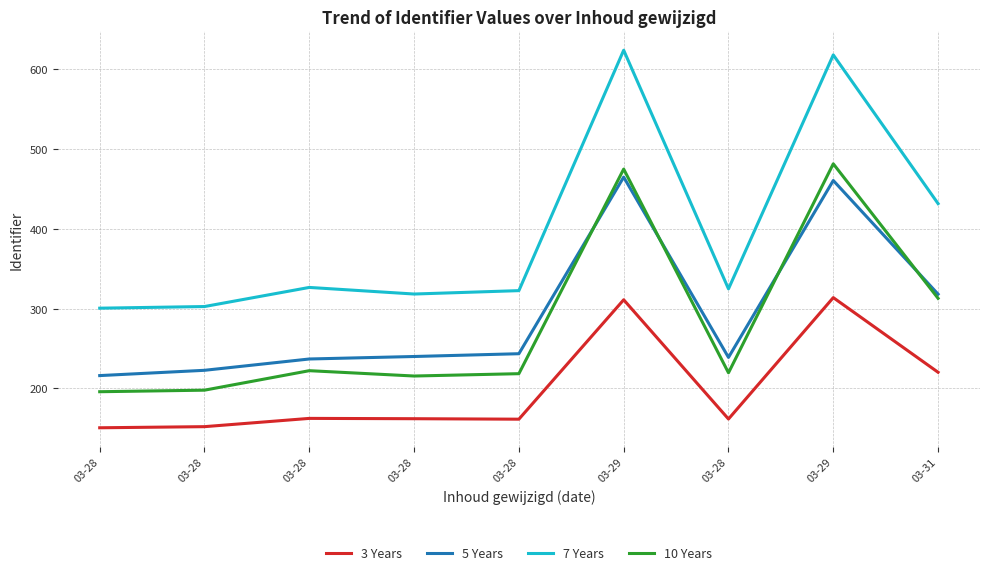

How many lines are shown in the chart?

4